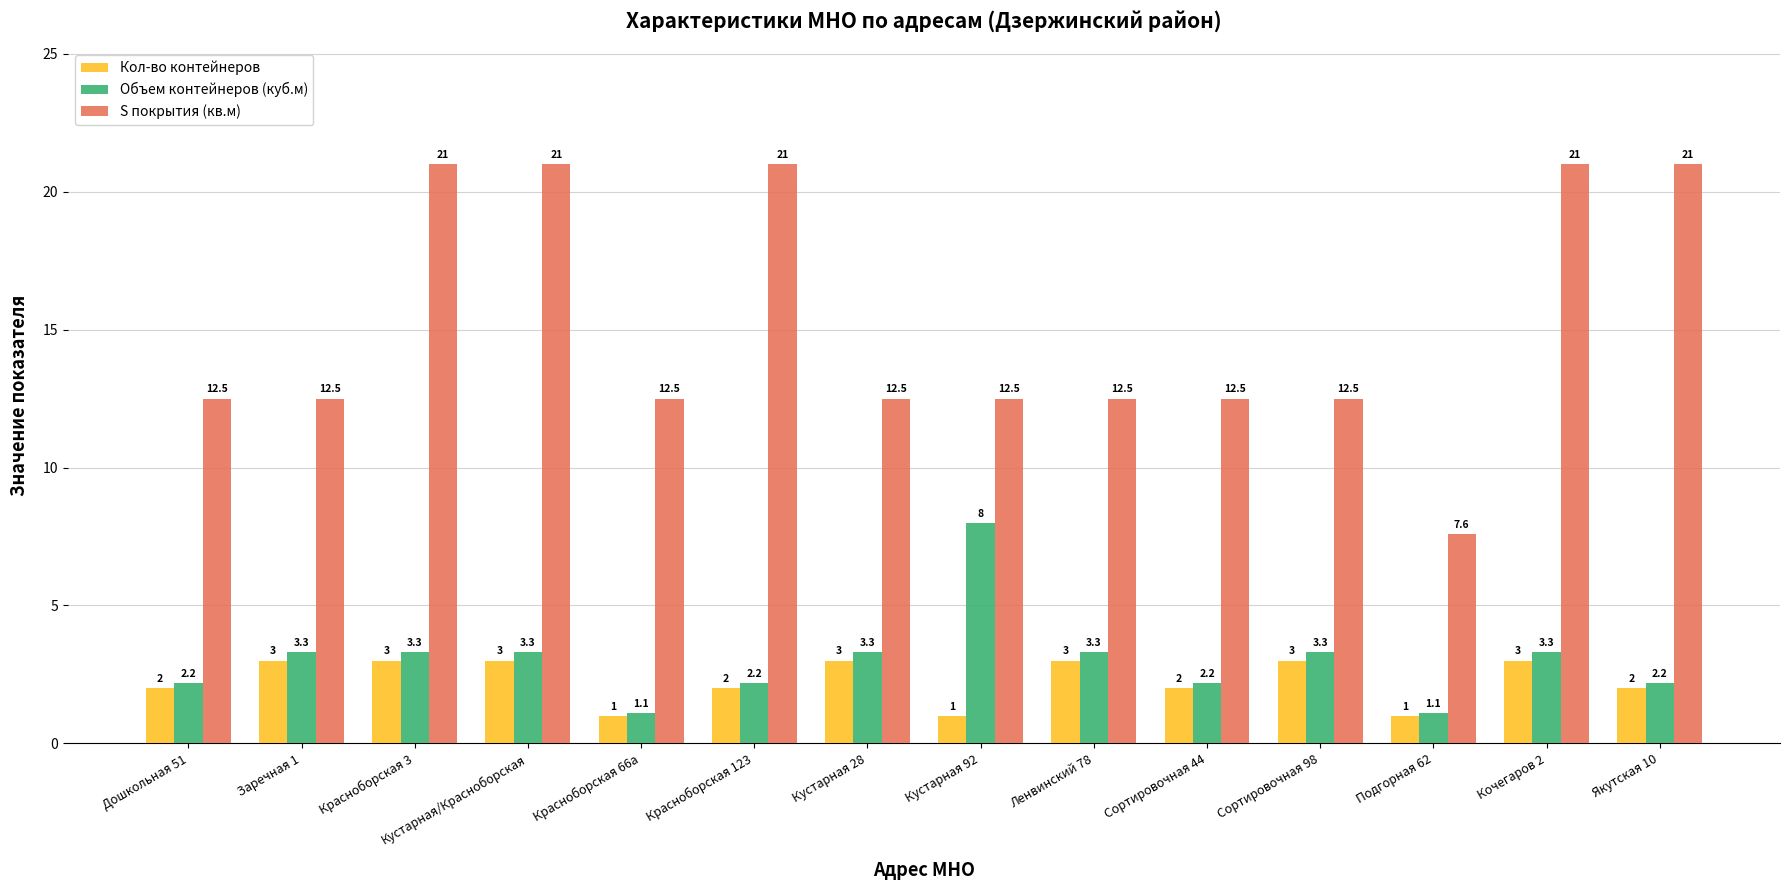

What is the difference between the maximum and minimum values in the Кол-во контейнеров series?

2.0